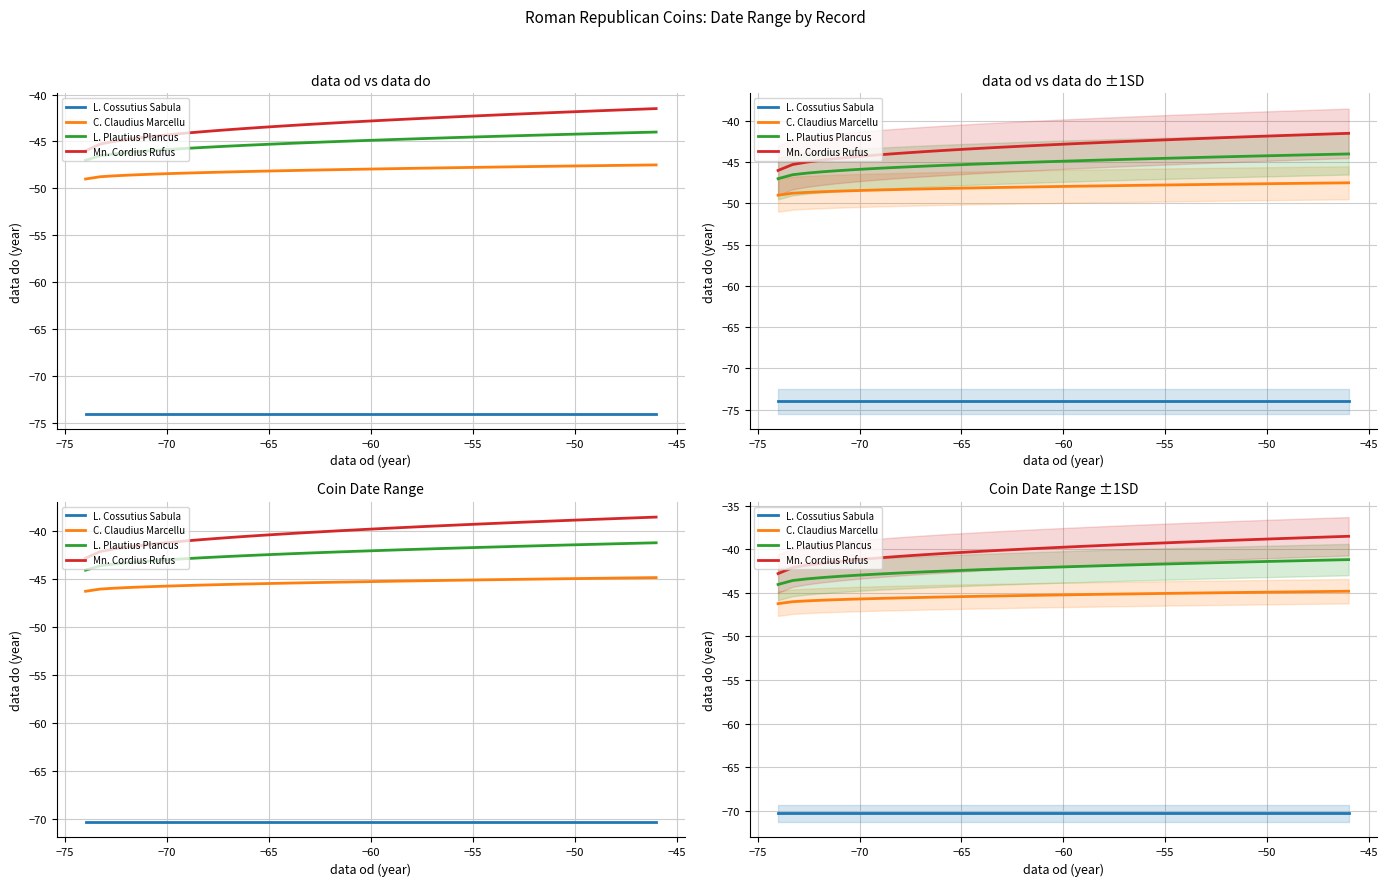

True or false: L. Plautius Plancus has more than 1 interior local peaks.

False